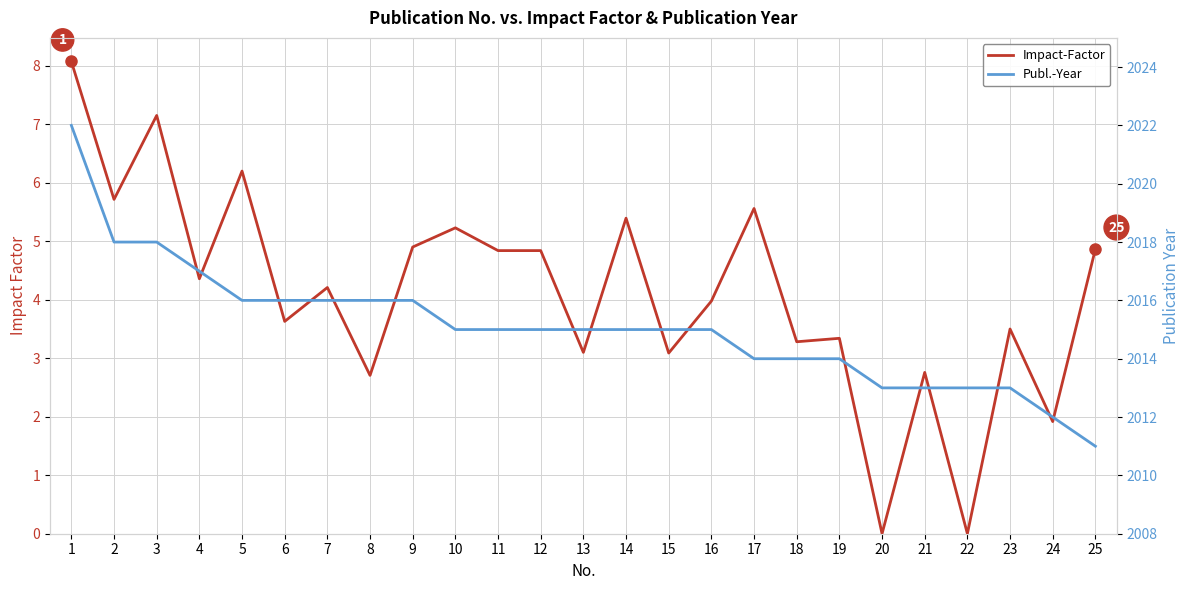

True or false: Impact-Factor has a value of 5.7 at 2.

True